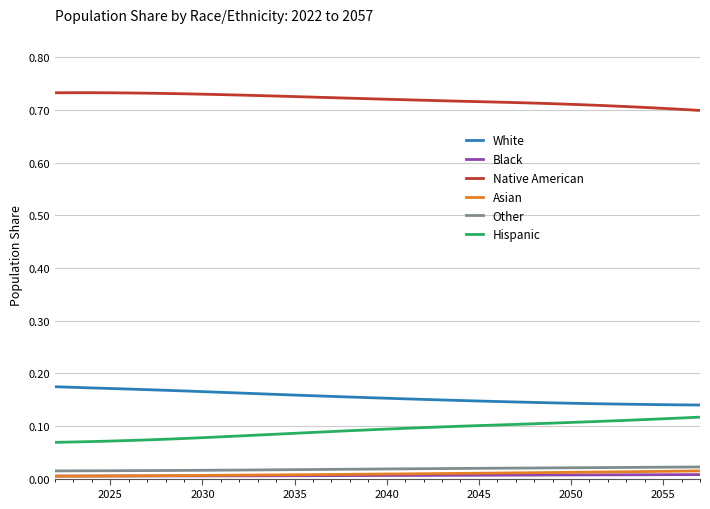

Which series has the largest total across all categories?

Native American